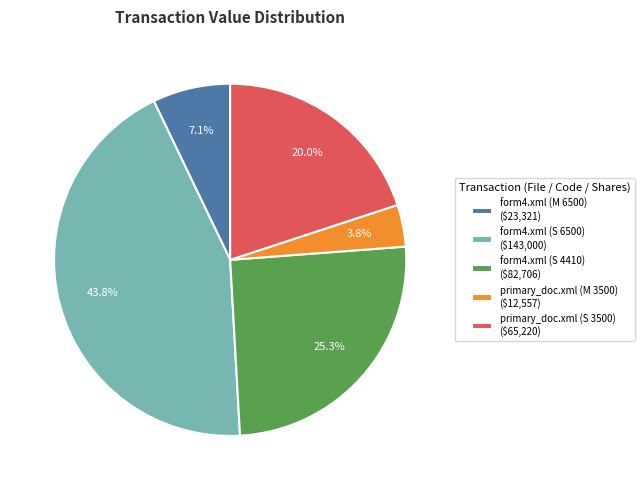

To the nearest percent, what percentage of the pie is form4.xml (S 4410)?

25%